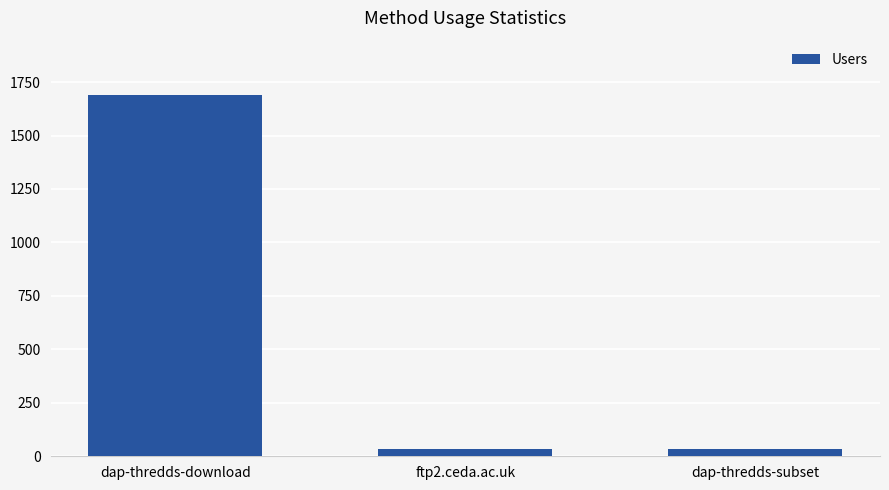

Which label corresponds to the largest value in the chart?

dap-thredds-download